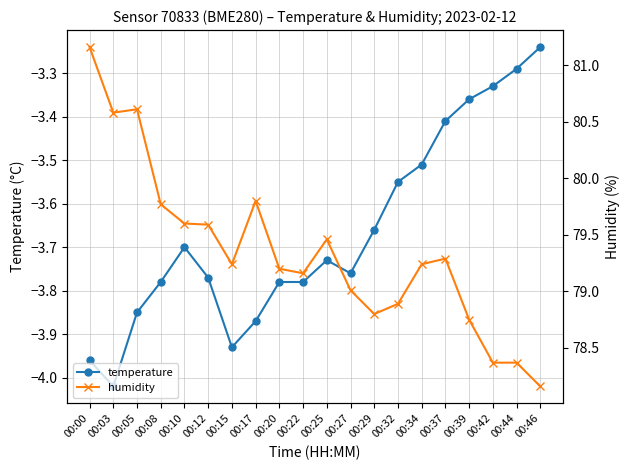

What are all the series names shown in the legend?

temperature, humidity